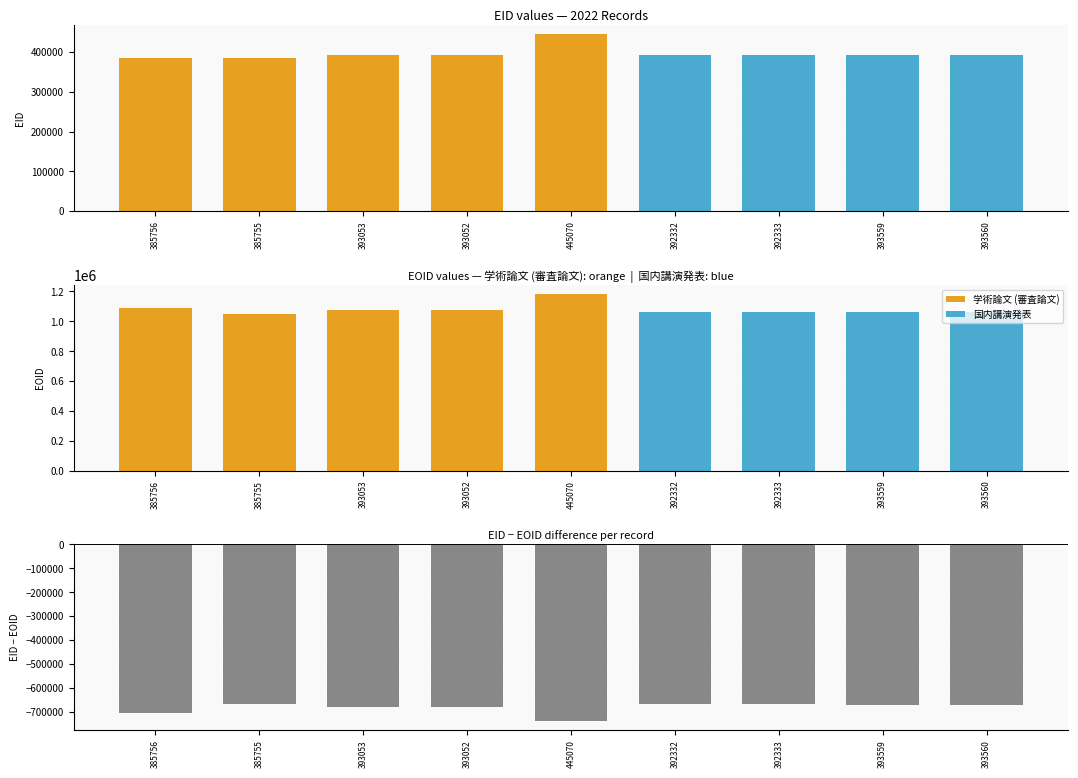

What is the highest value of the EID series?

445070